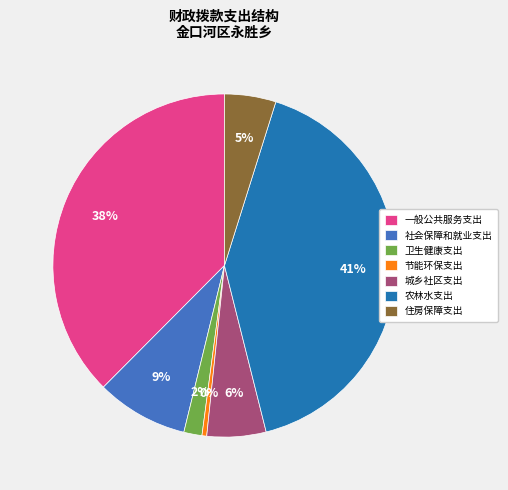

How many slices are in this pie chart?

7